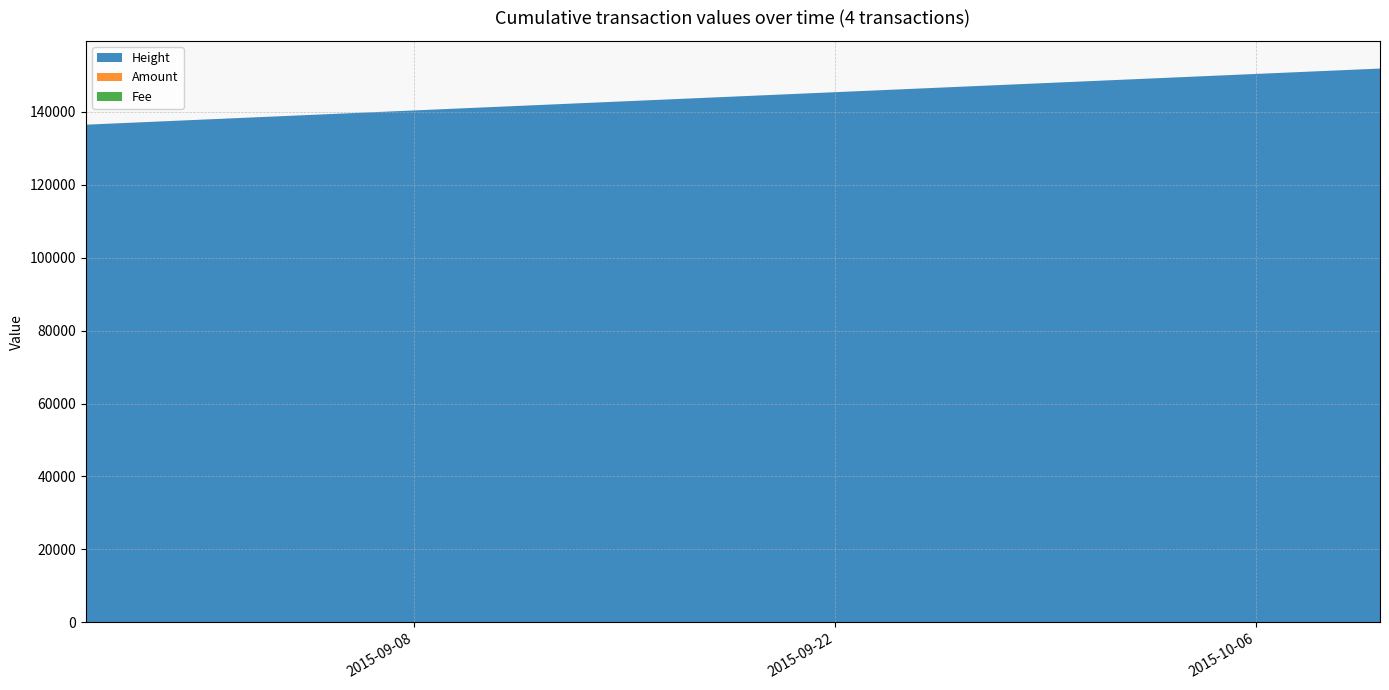

Reading right to left, list all the values displayed in this chart.

Height: 2015-10-10=151817	2015-09-02 09:03=138329	2015-09-02 08:51=138327	2015-08-28=136428
Amount: 2015-10-10=0	2015-09-02 09:03=0	2015-09-02 08:51=0	2015-08-28=2
Fee: 2015-10-10=1	2015-09-02 09:03=1	2015-09-02 08:51=1	2015-08-28=1